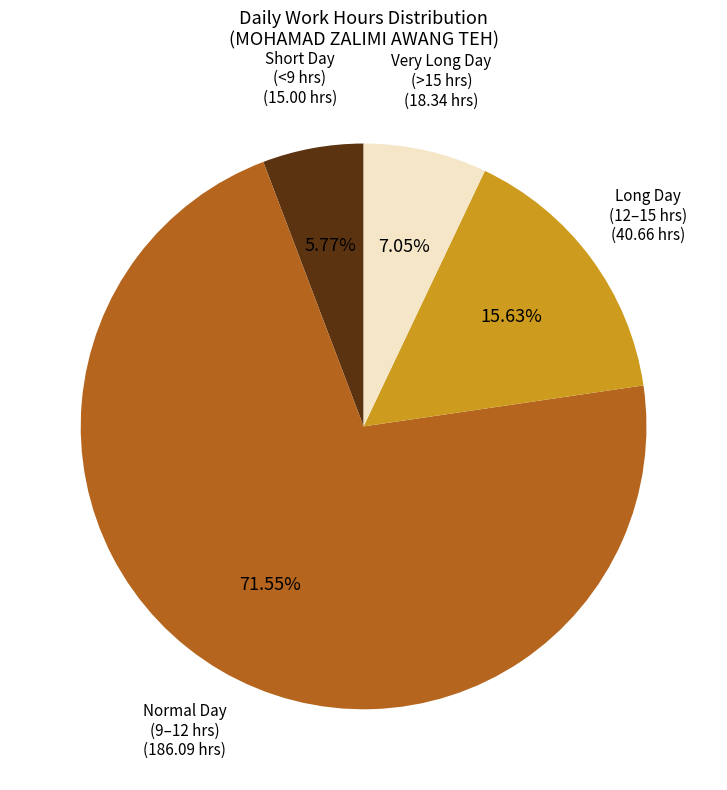

To the nearest percent, what is the difference between the largest and smallest slice percentages?

66%